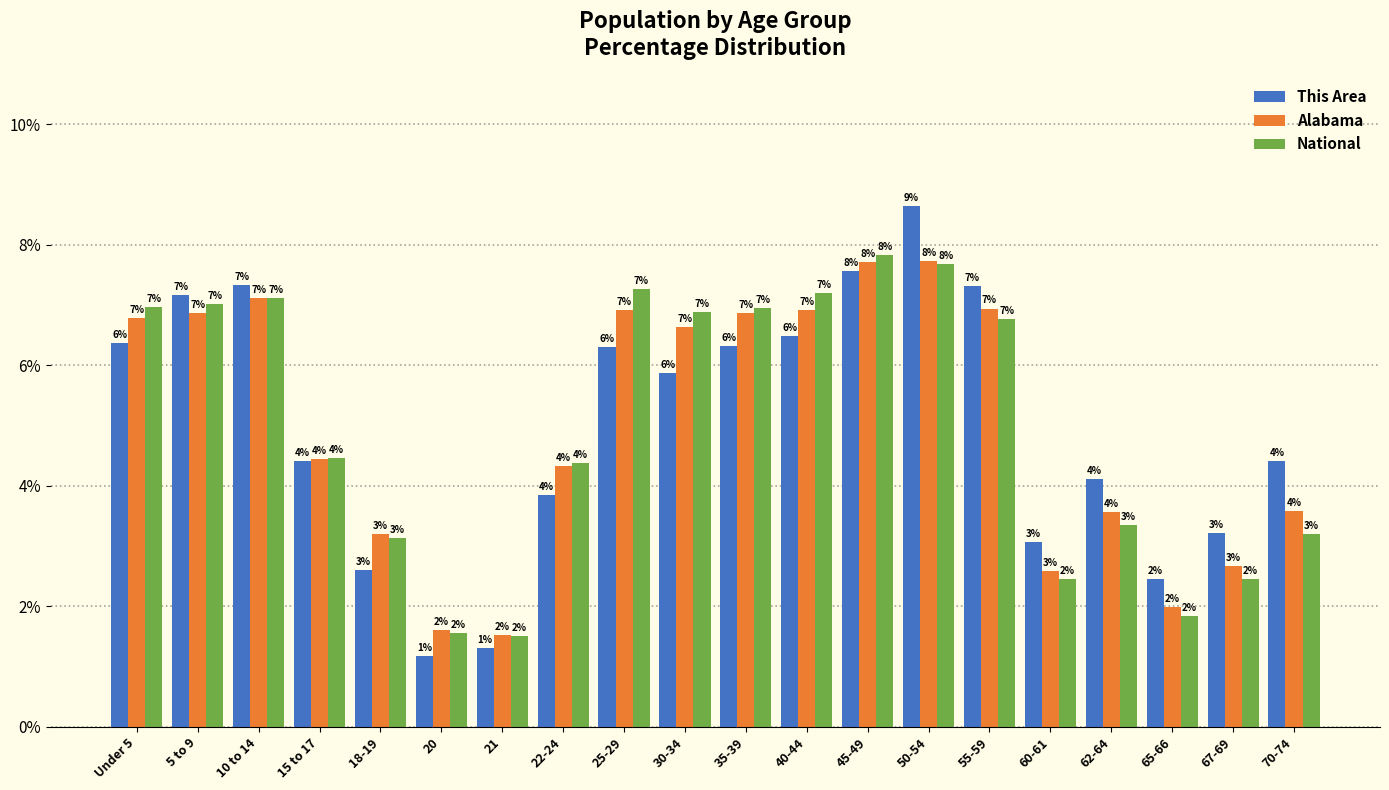

How many groups of bars are there?

20